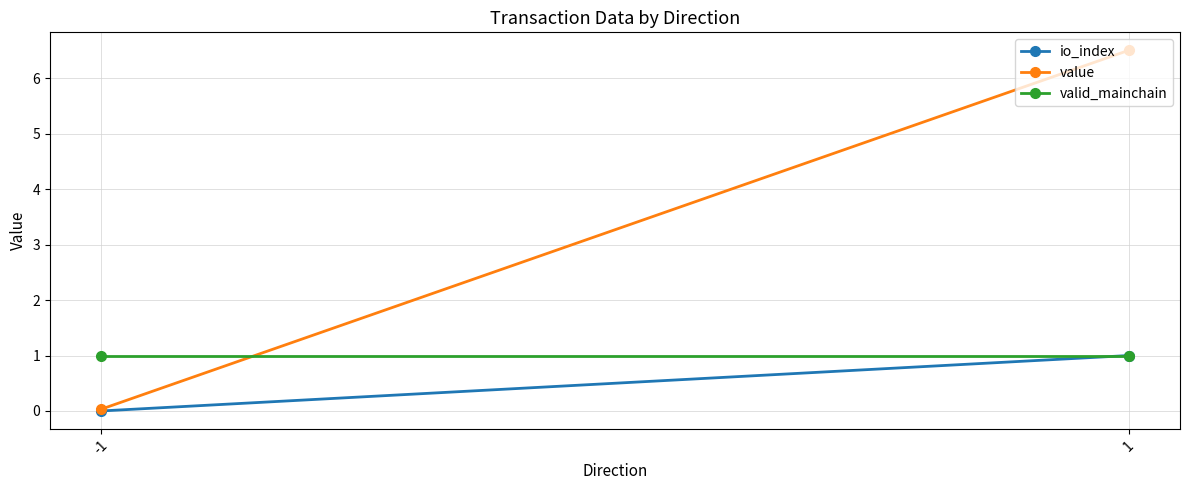

The value series shows 0.0 at -1. True or false?

False